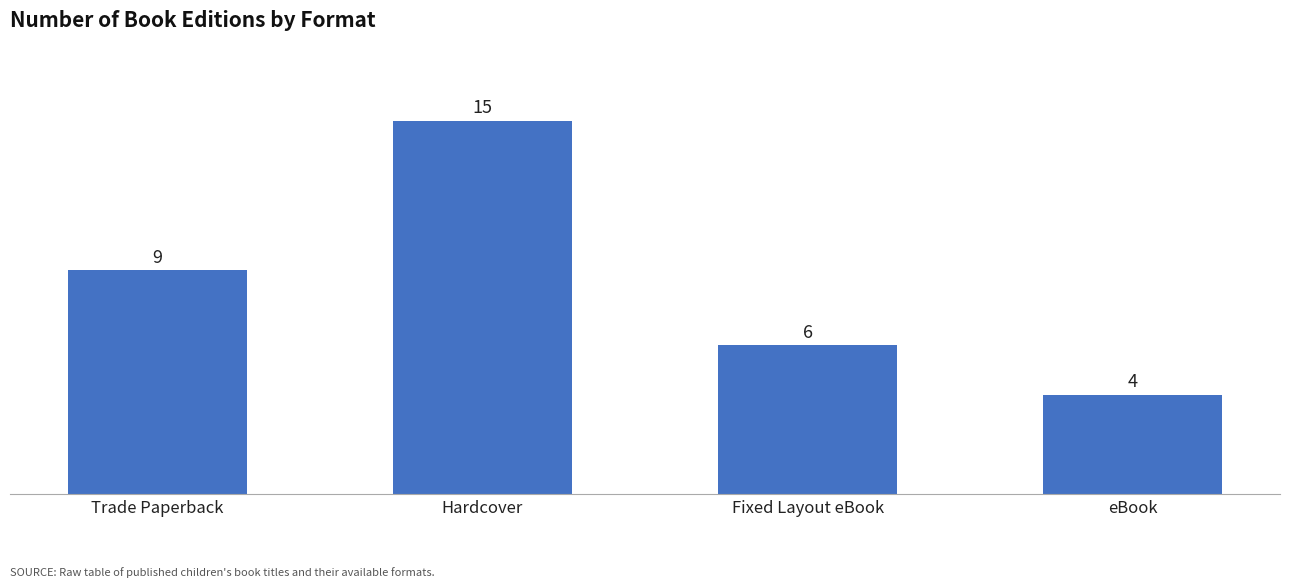

List the labels in order of value, largest first.

Hardcover, Trade Paperback, Fixed Layout eBook, eBook